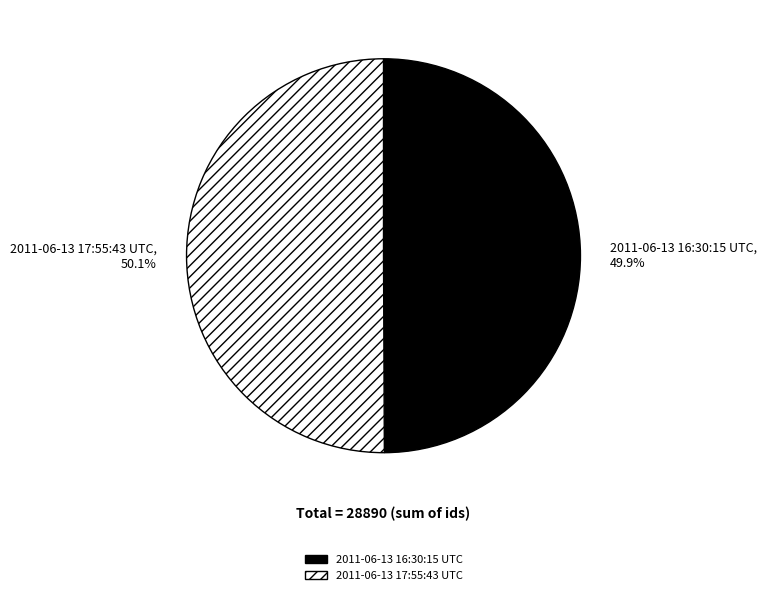

Approximately how many times larger is the value at 2011-06-13 17:55:43 UTC compared to 2011-06-13 16:30:15 UTC?

1.0